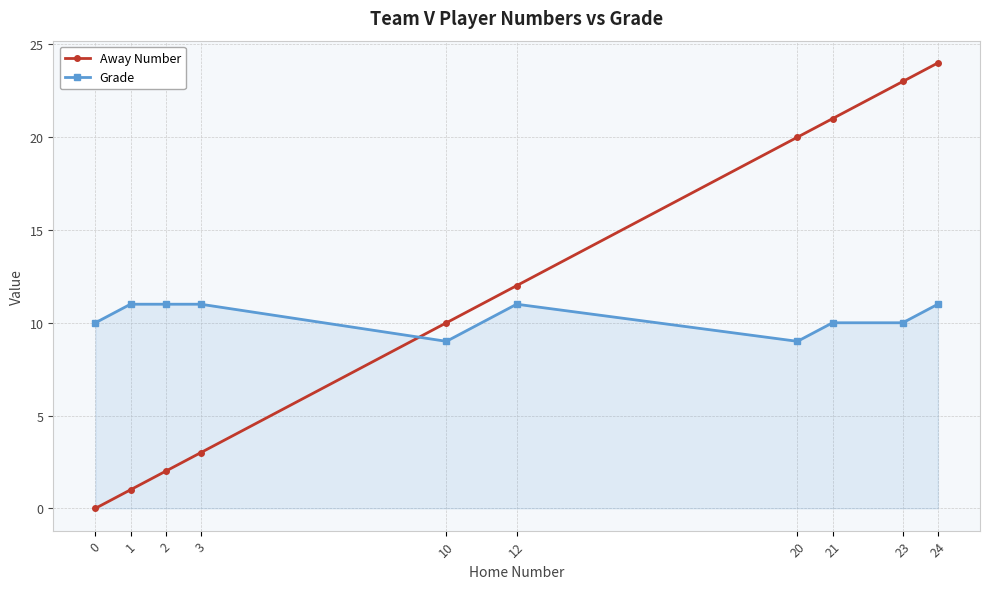

What is the maximum value for Grade?

11